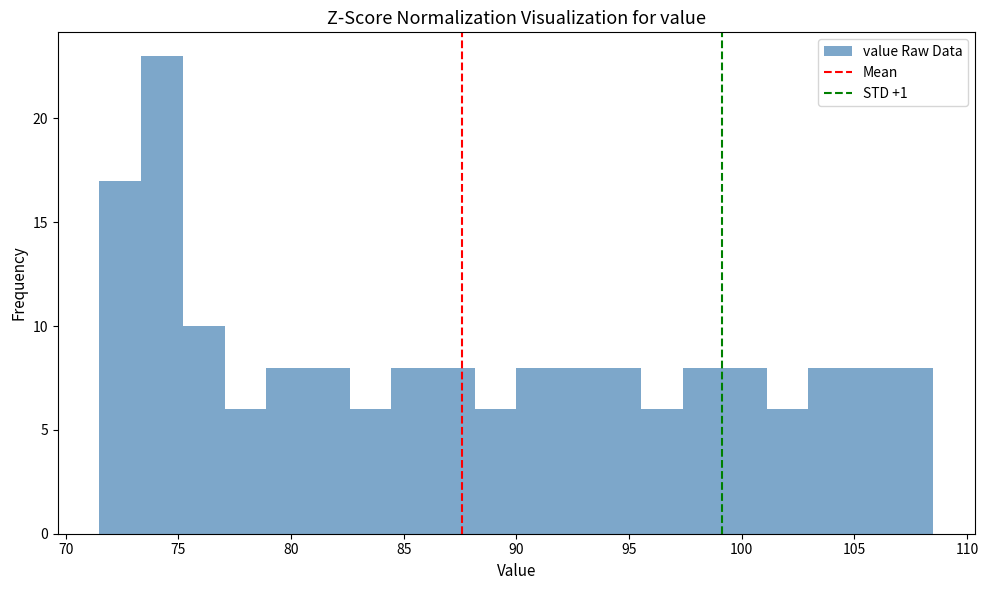

Around what value on the x-axis is the tallest bar? Give the approximate position of its centre, as read against the axis.

74.5